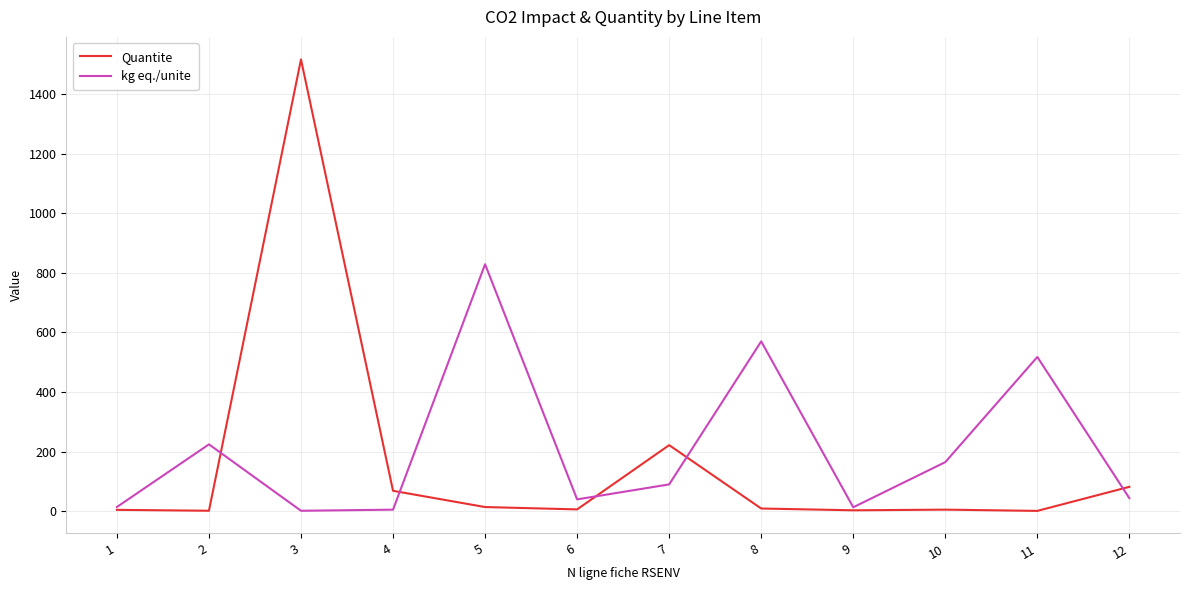

Where is Quantite nearest to the value 758?

7